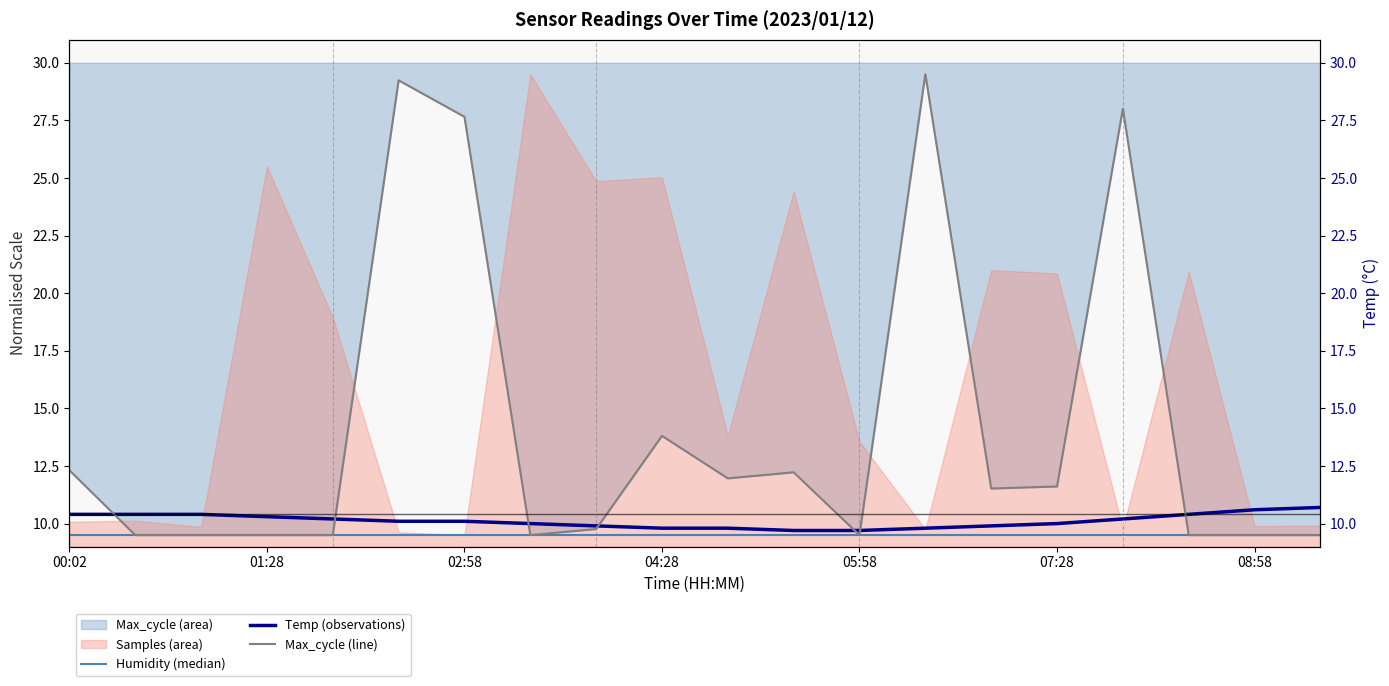

How many lines are shown in the chart?

4